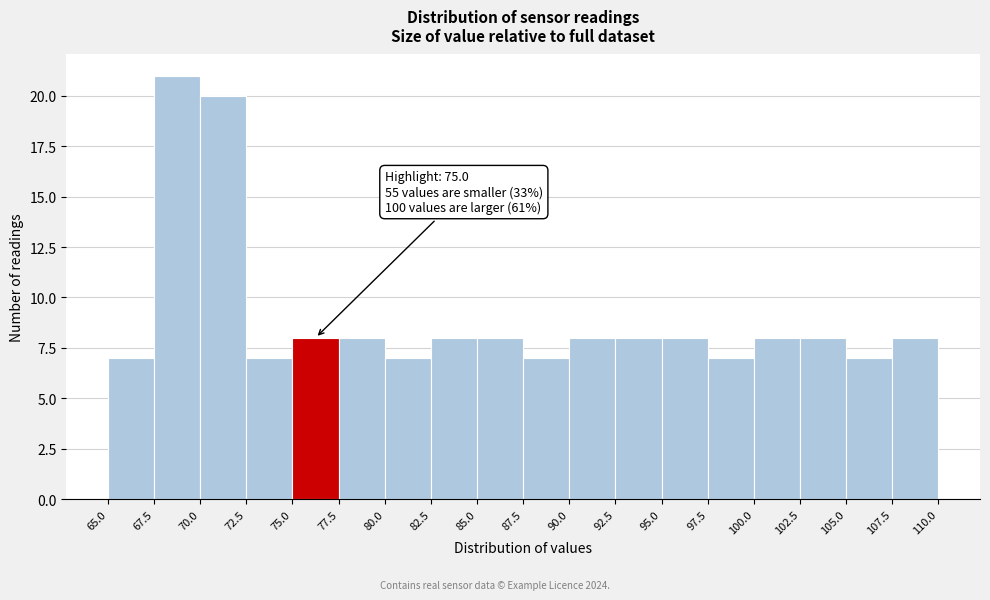

Which range on the x-axis has the tallest bar?

67.5 to 70.0